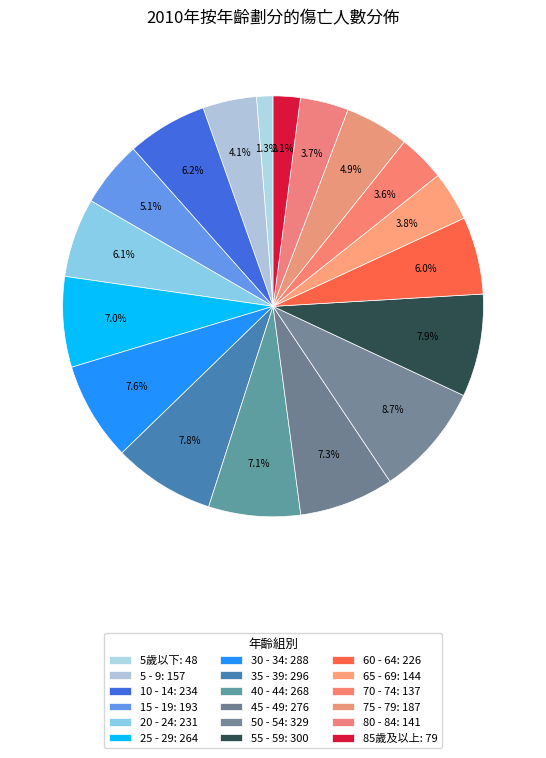

How many segments does this pie chart have?

18